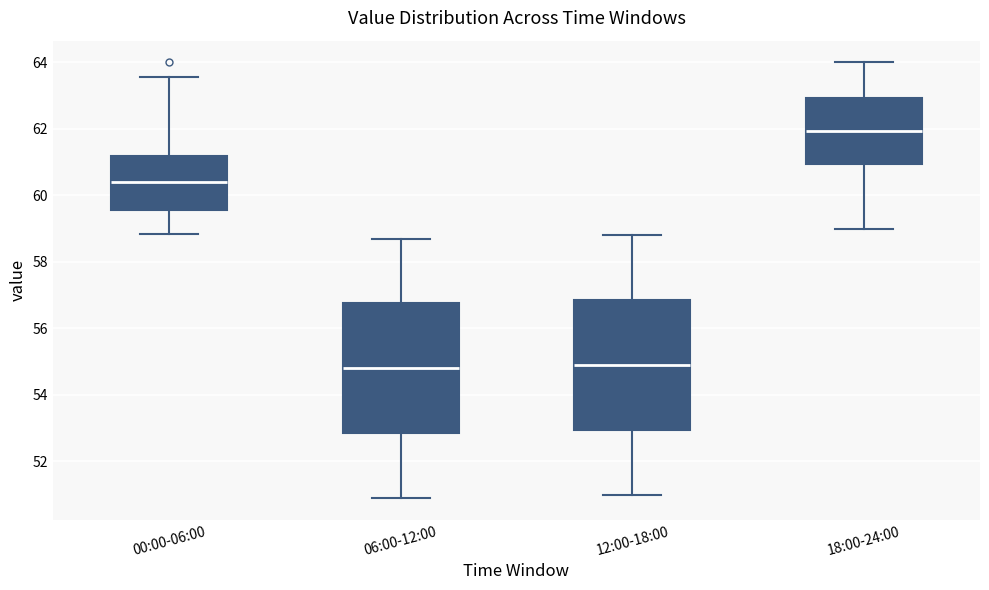

Reading left to right, transcribe this box plot: for each box, give where its median line is, the range the box spans, and where its two whiskers end, as read against the y-axis. The values are not printed on the chart, so give them approximately, as read against the axis.

00:00-06:00: median 60.4, box 59.6 to 61.2, whiskers 58.8 to 63.6
06:00-12:00: median 54.8, box 52.8 to 56.8, whiskers 51.0 to 58.8
12:00-18:00: median 55.0, box 53.0 to 56.8, whiskers 51.0 to 58.8
18:00-24:00: median 62.0, box 61.0 to 63.0, whiskers 59.0 to 64.0